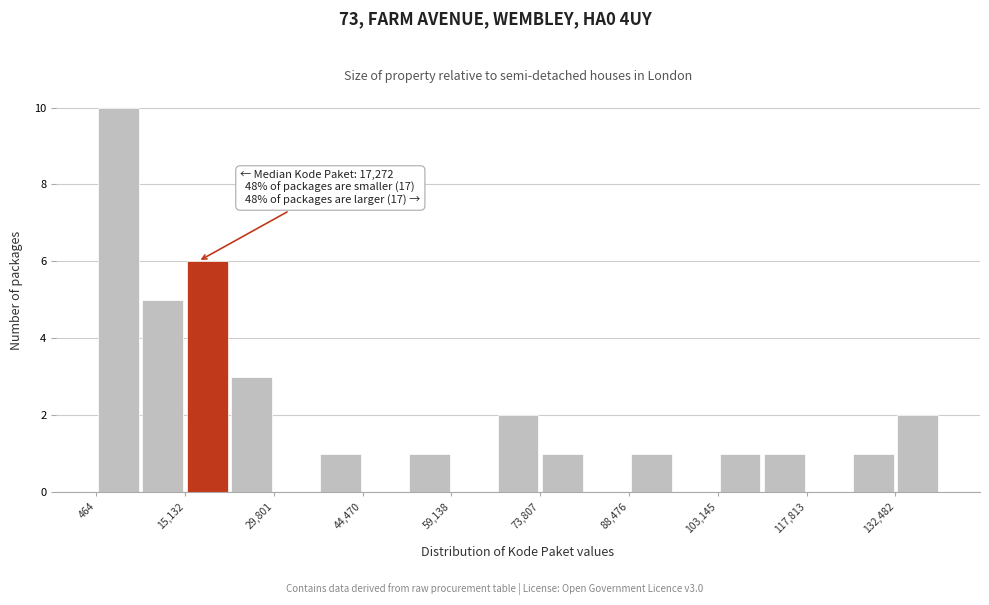

Read against the x-axis, roughly where is the centre of the tallest bar?

4000